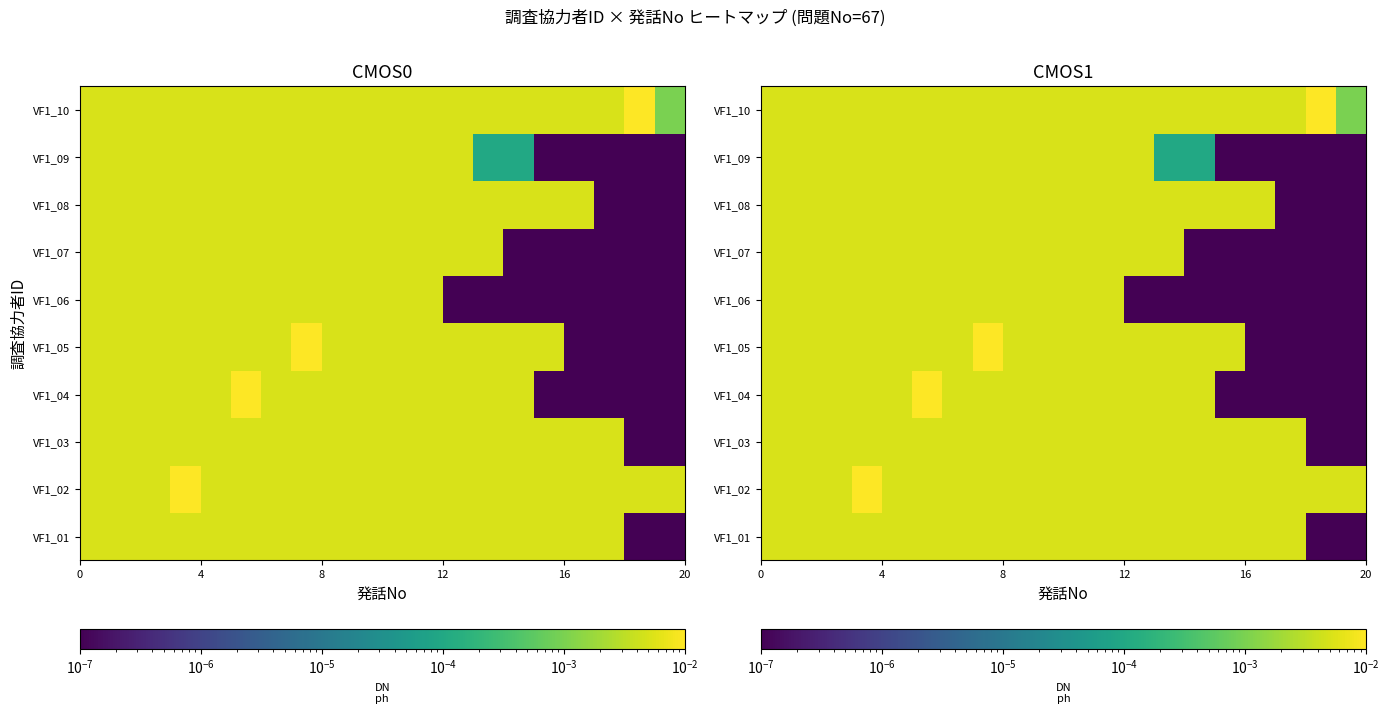

How many data points does each series have?

20